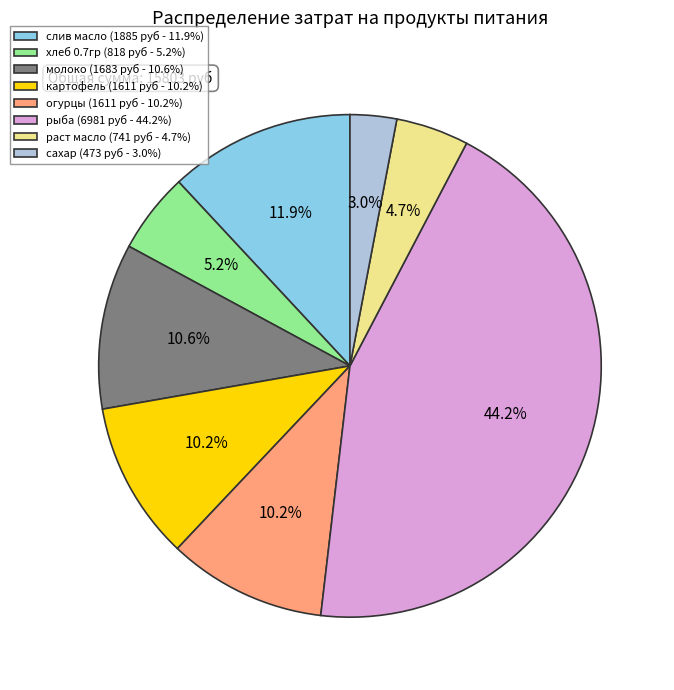

To the nearest percent, what is the average slice percentage?

12%